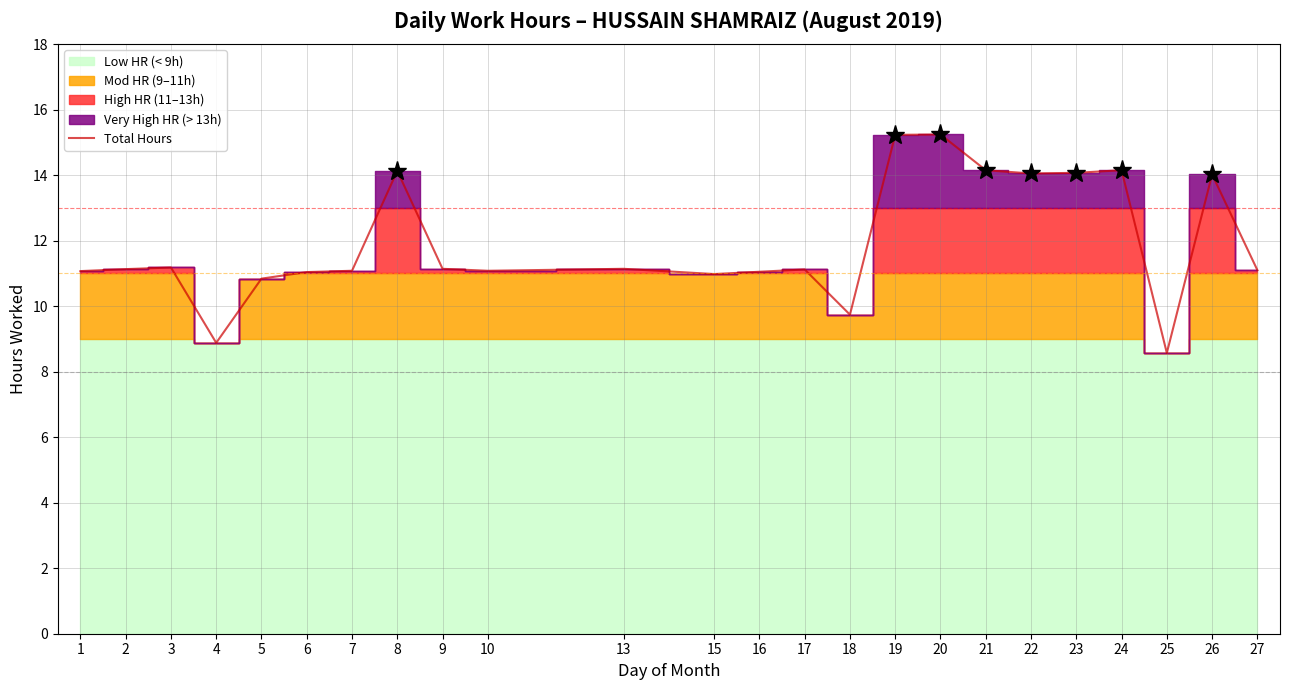

What is the average value?

11.9